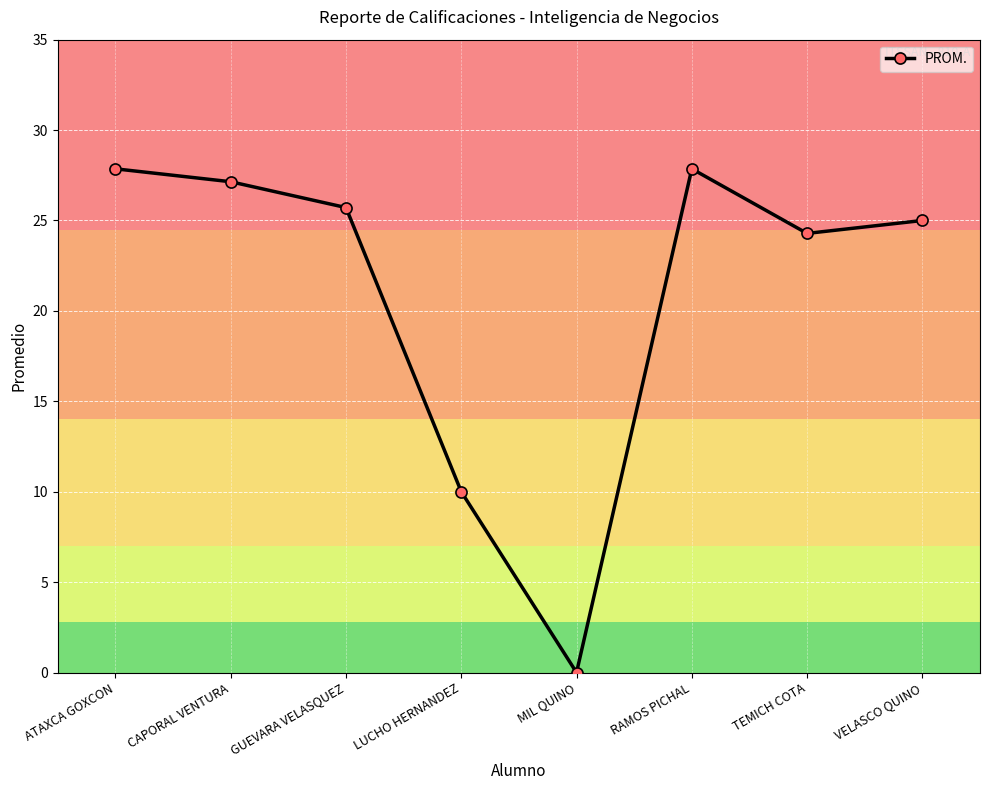

What is the approximate value at GUEVARA VELASQUEZ?

25.7